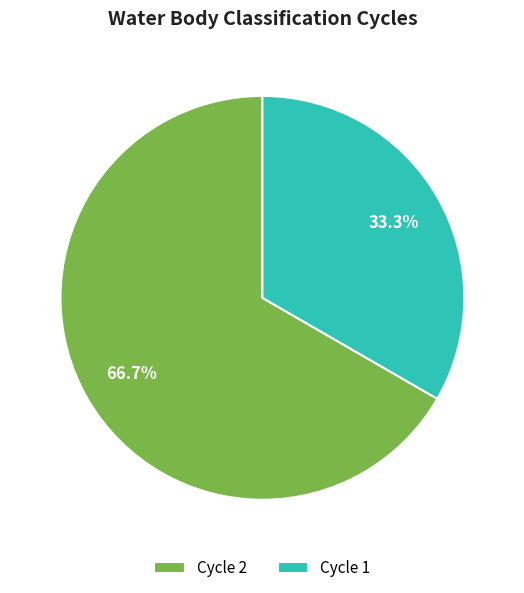

Which slice represents more than half of the pie?

Cycle 2